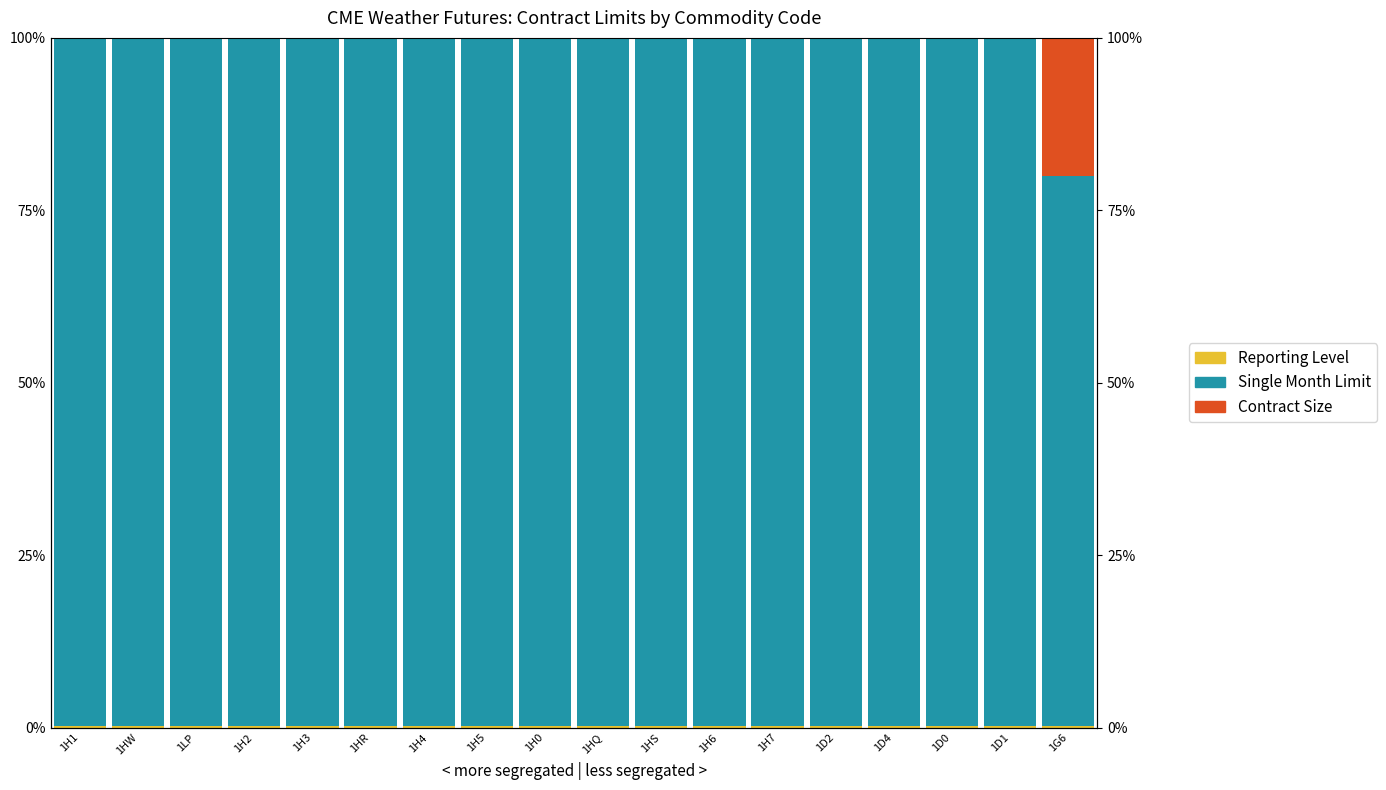

How many Reporting Level values are between 0 and 1?

18